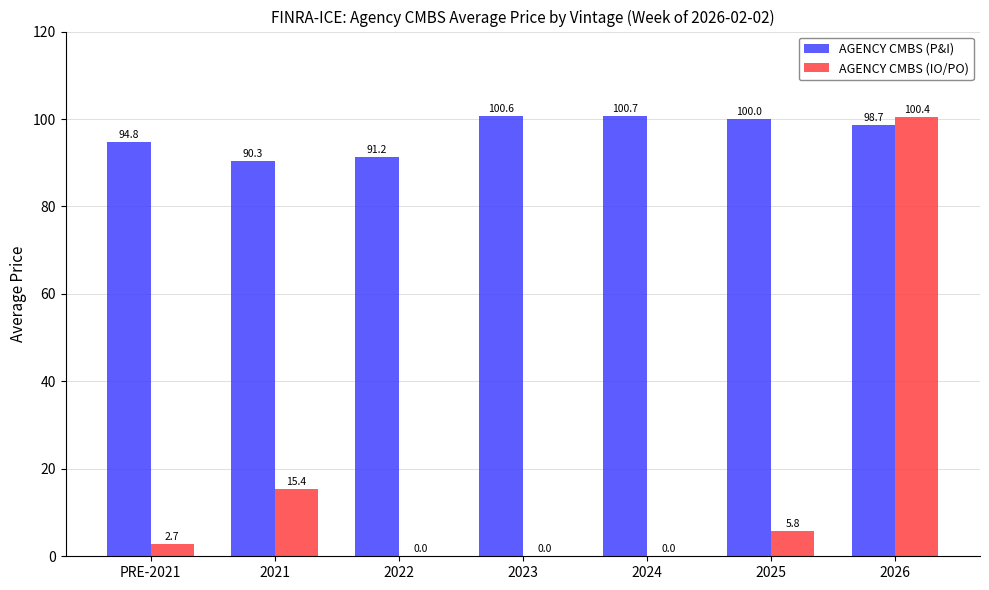

Which category has the highest value across all series?

2024